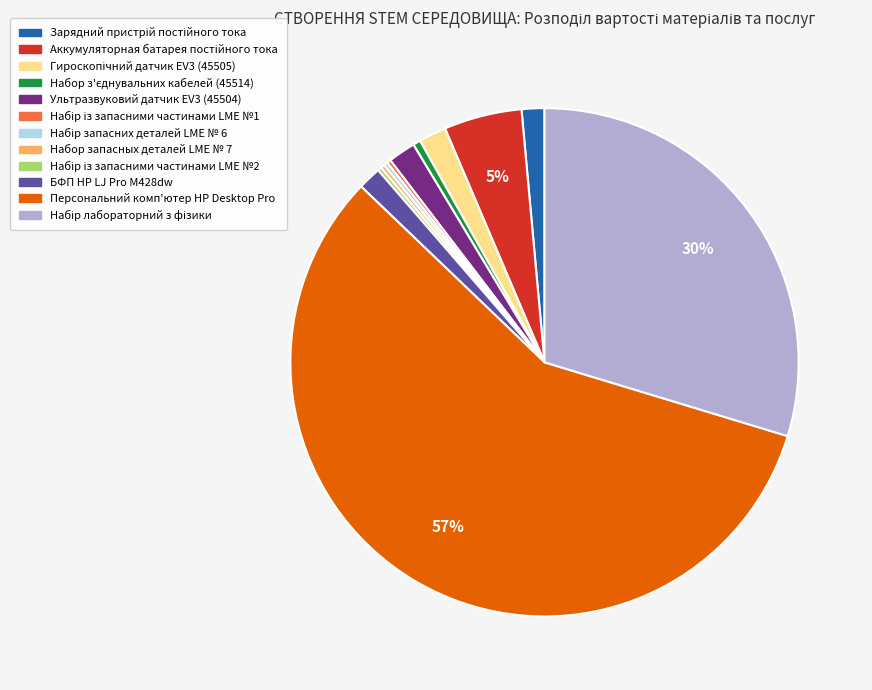

Which slice represents more than half of the pie?

Персональний комп'ютер HP Desktop Pro